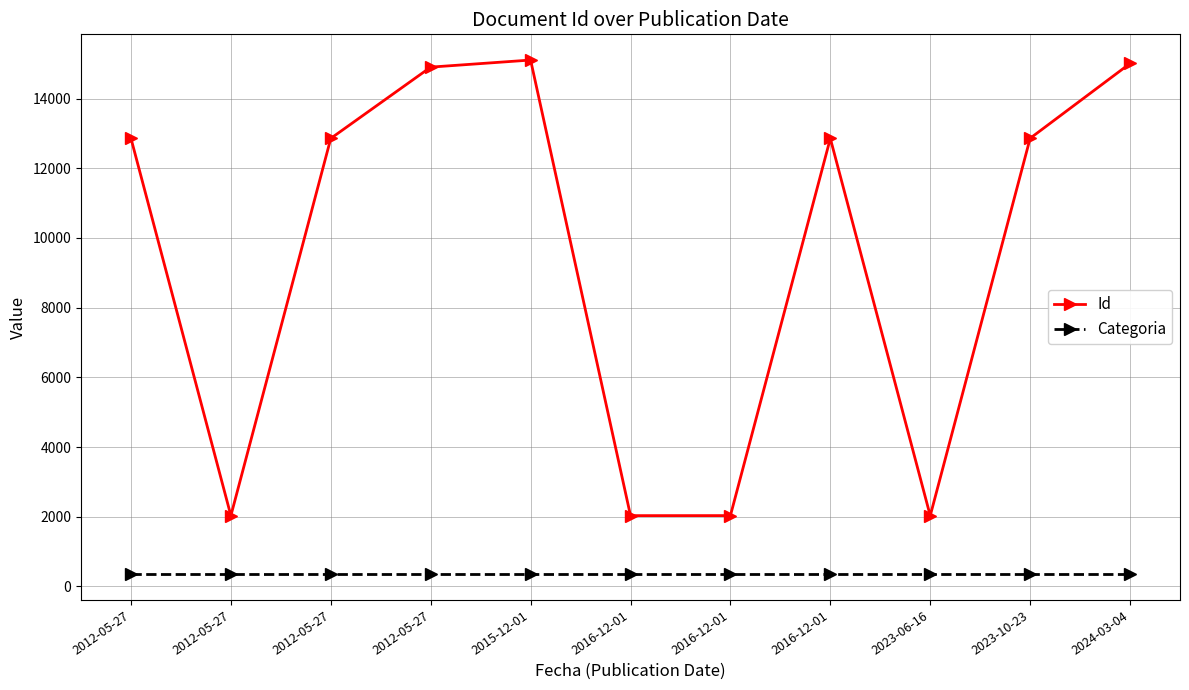

Between 2012-05-27 and 2012-05-27, which series saw the biggest shift?

Id